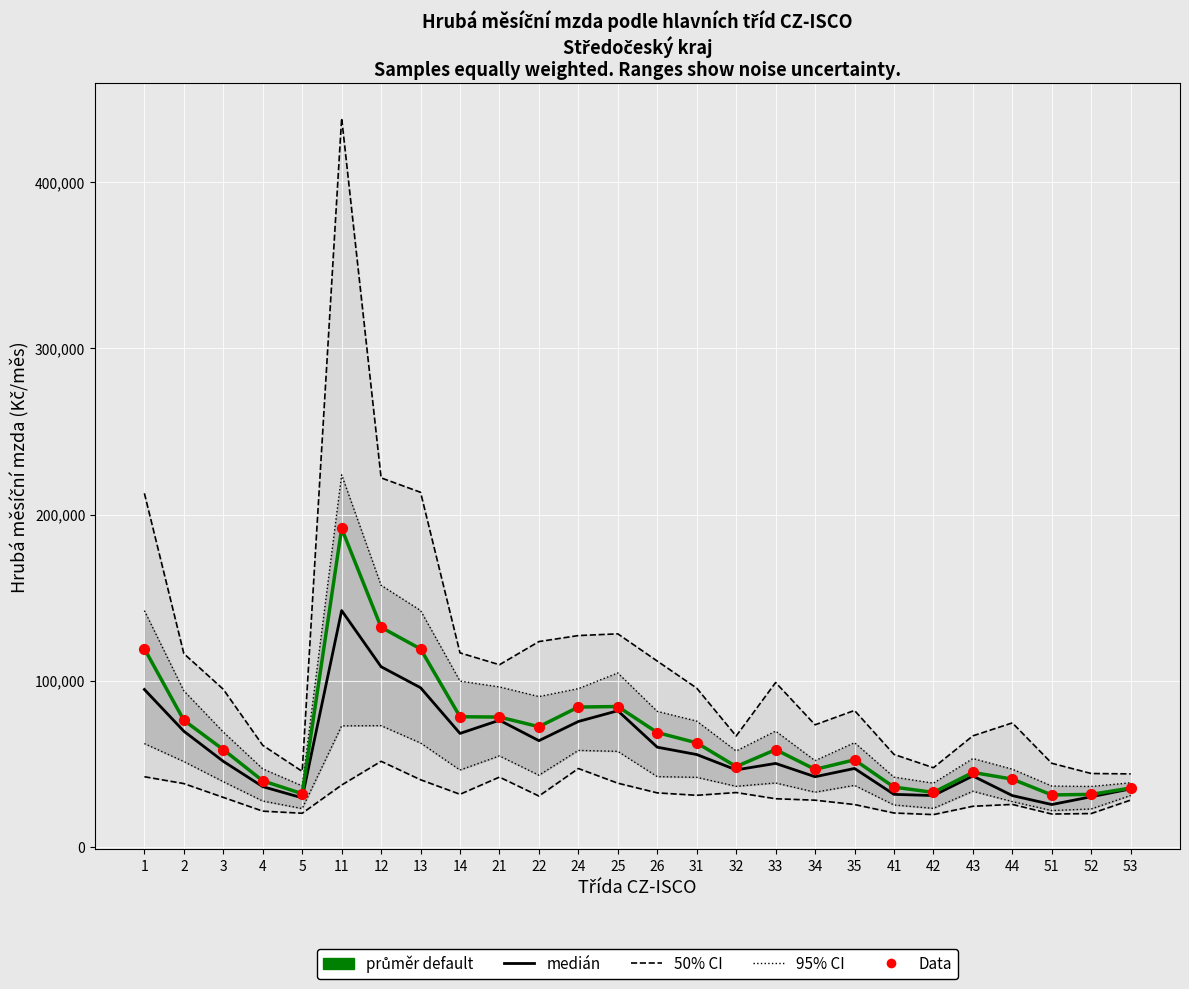

Is the value of medián at 42 greater than the value of průměr (frida default) at 31?

No